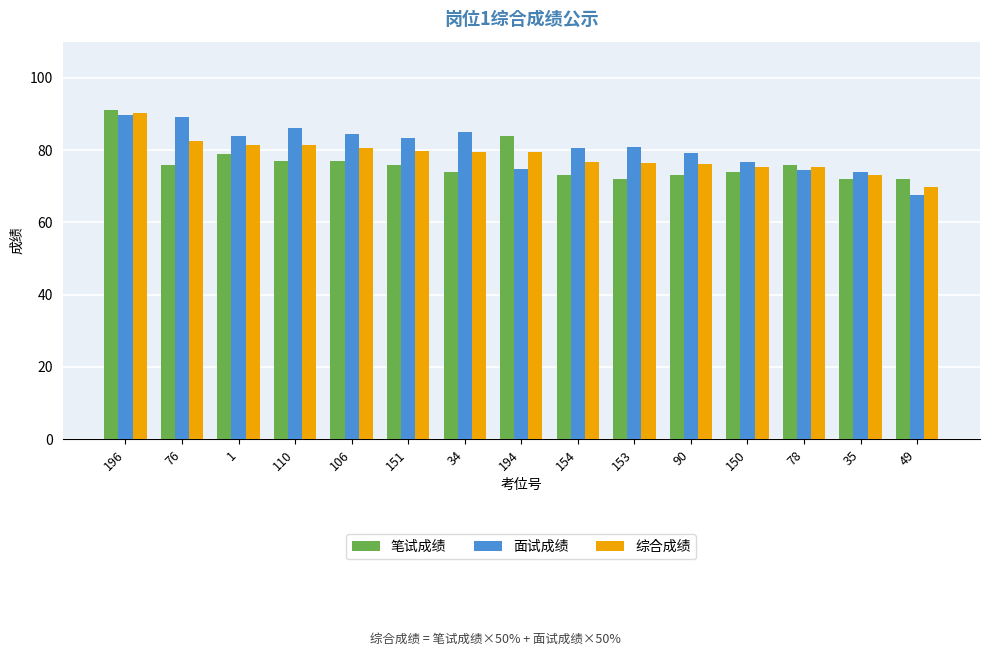

Which series has the largest total across all categories?

面试成绩